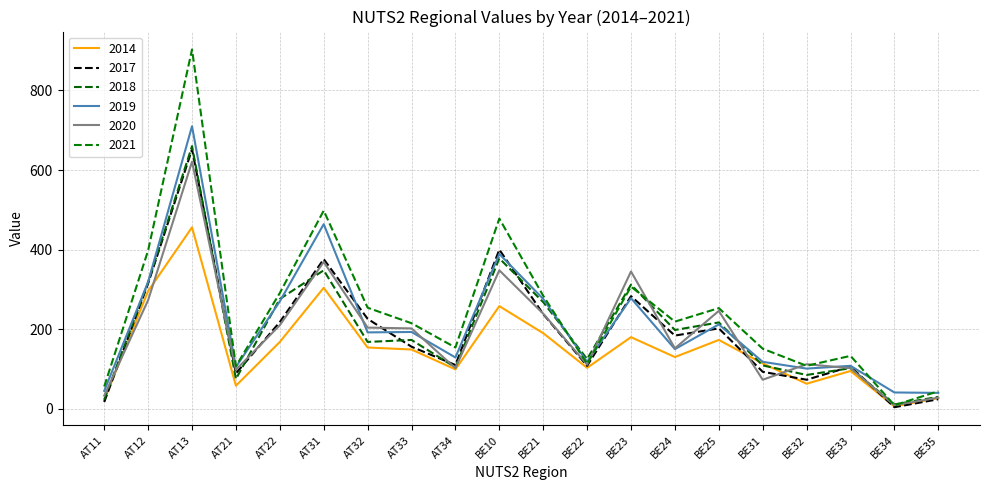

True or false: 2019 has more than 0 interior local peaks.

True